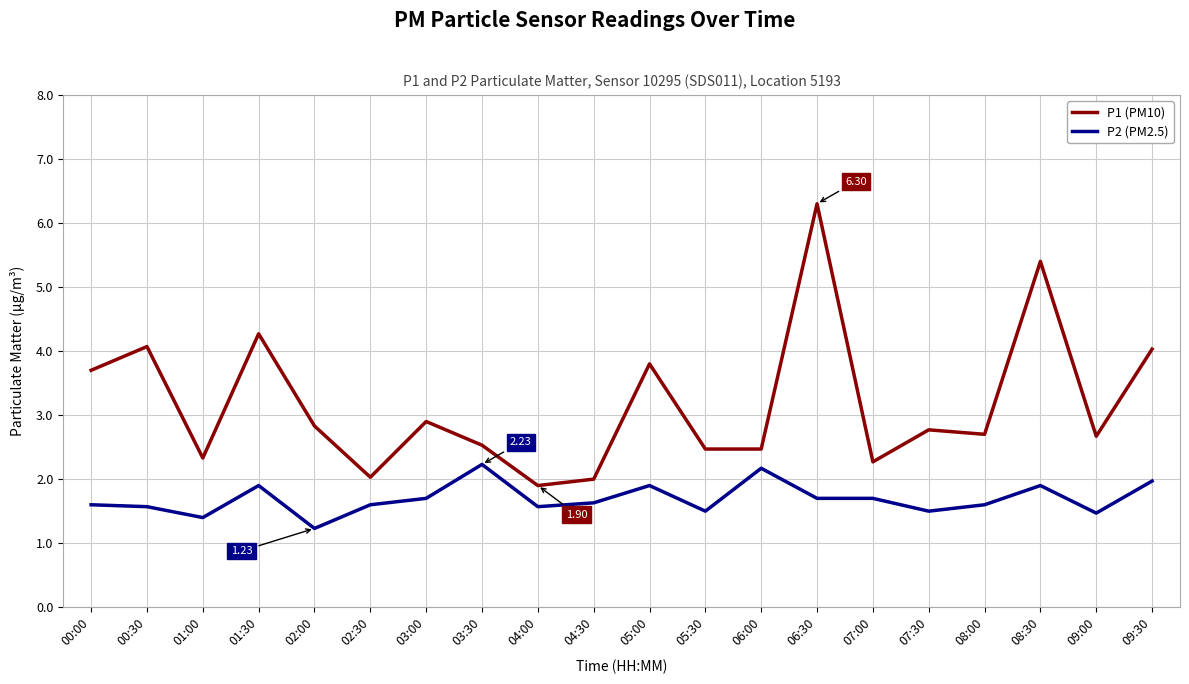

Is this an area chart (filled region under the line)?

No